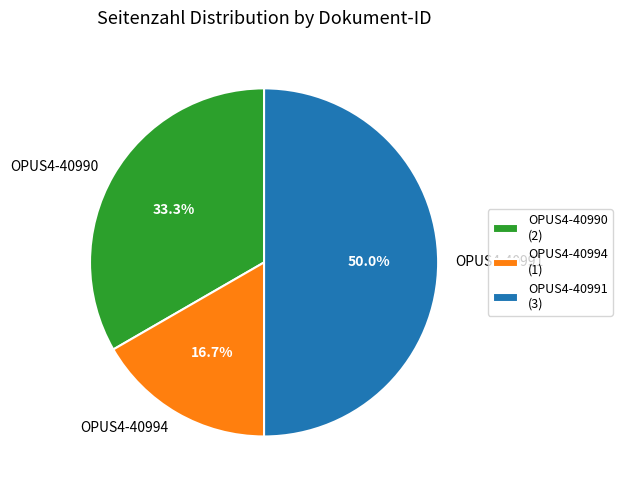

What is the total percentage of OPUS4-40994 and OPUS4-40990?

50.0%